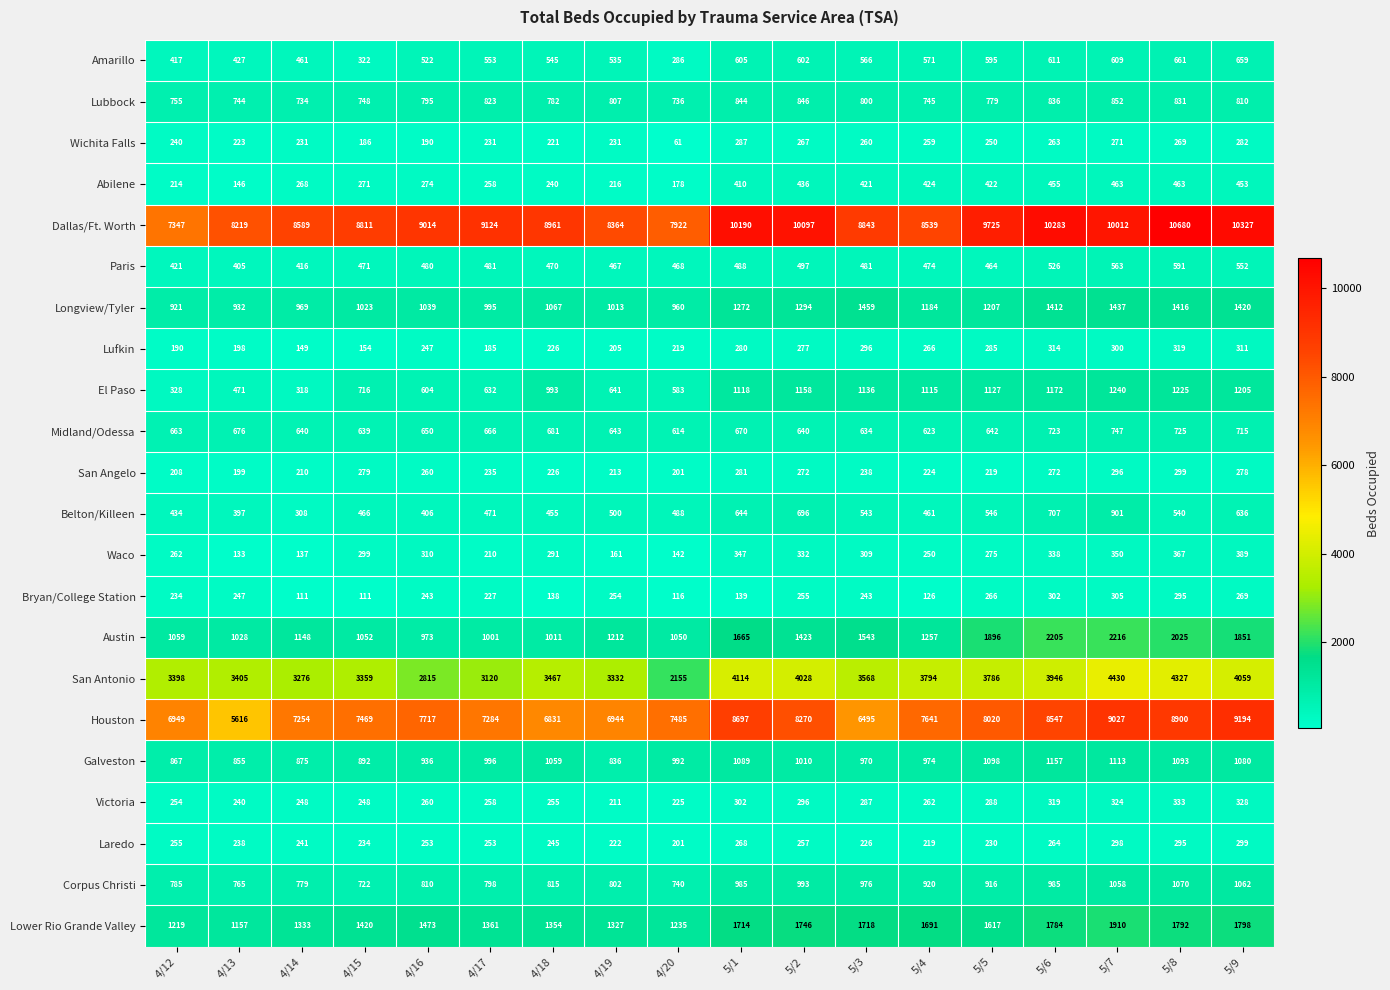

Is it true that Houston equals 11686 at 5/4?

False